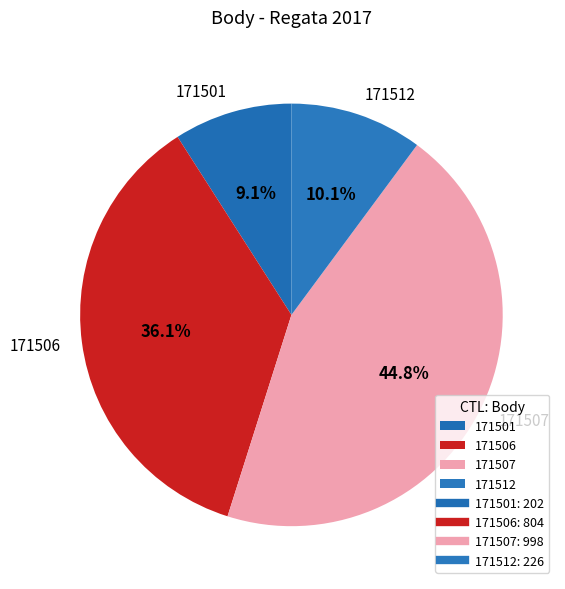

Between 171501 and 171507, which is larger?

171507